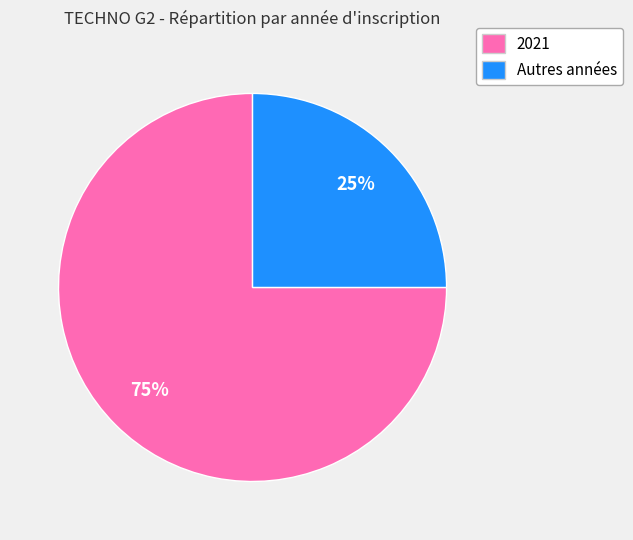

To the nearest percent, what is the average slice percentage?

50%